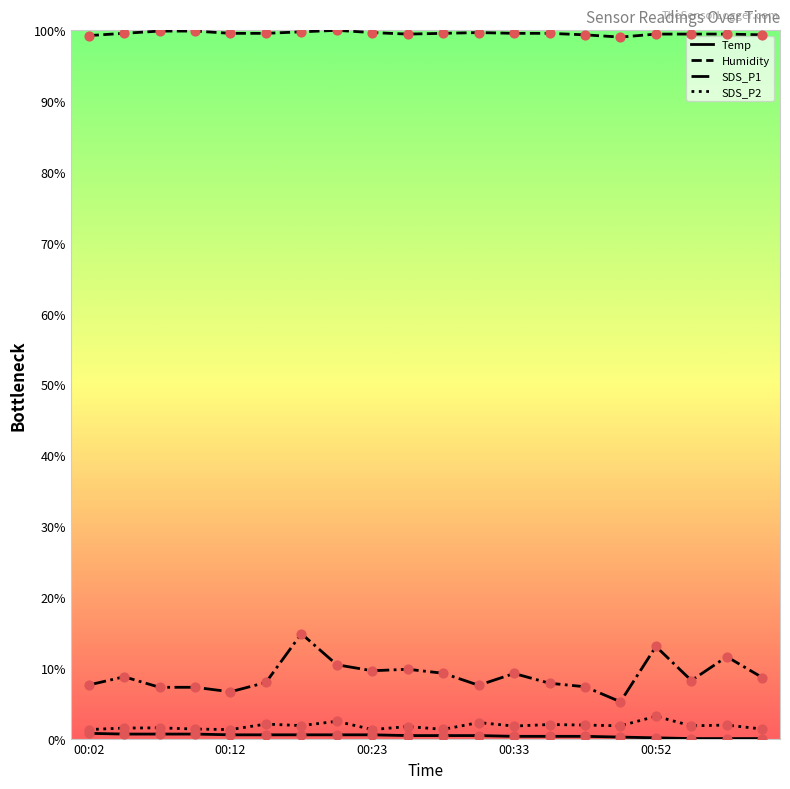

Which series has the largest total across all categories?

Humidity